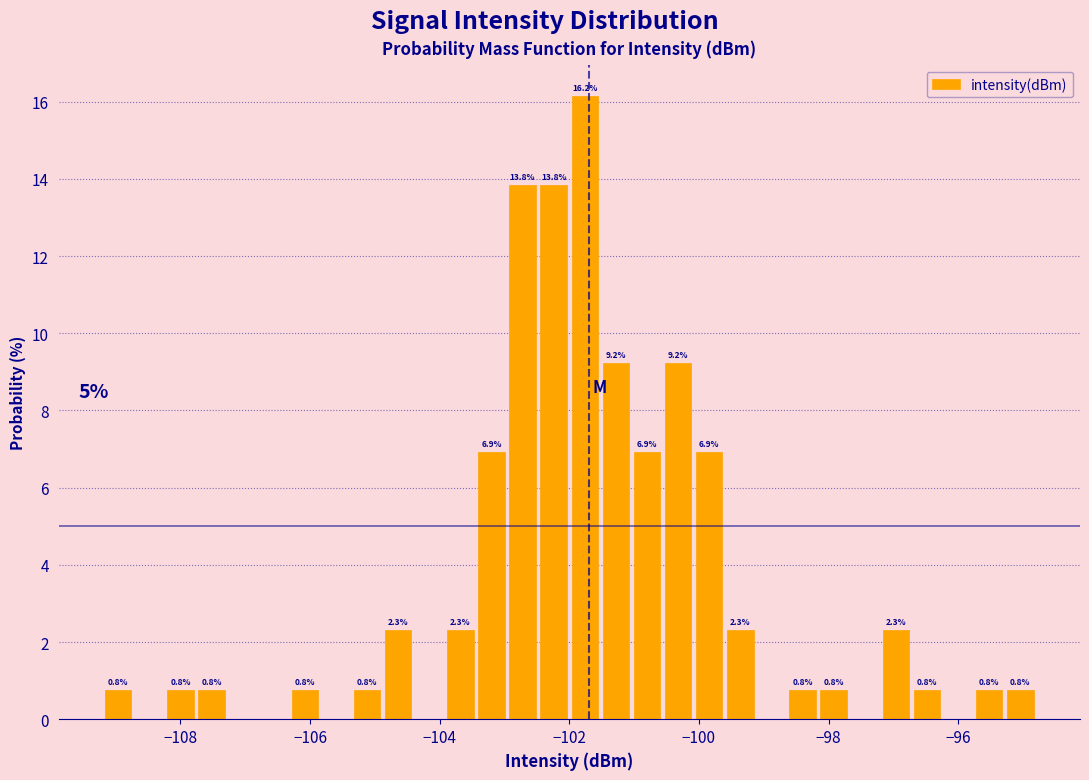

Read against the x-axis, roughly where is the centre of the tallest bar?

-101.8